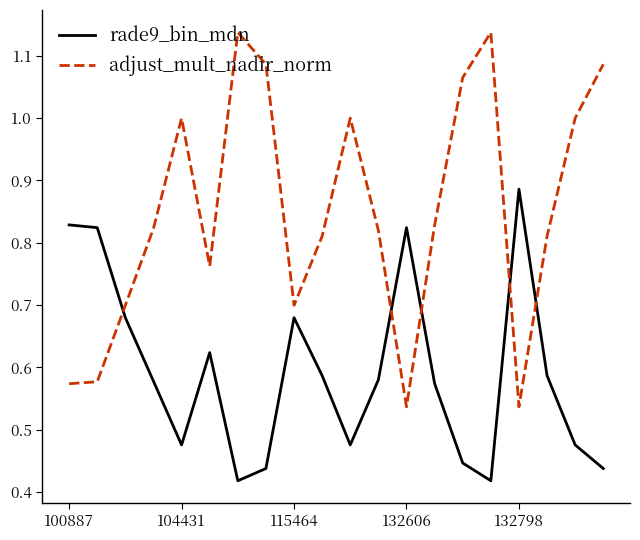

Which series has the largest total across all categories?

adjust_mult_nadir_norm